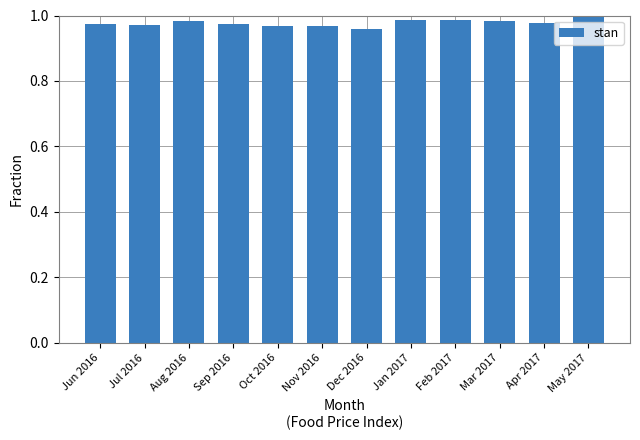

Count the values in the range 0 to 1.

12